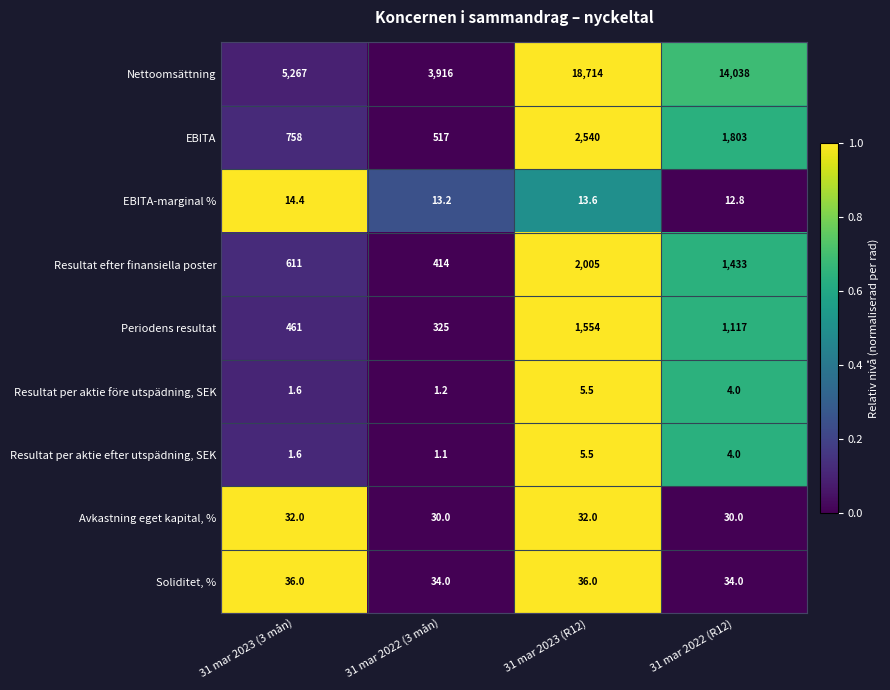

Which series has the widest spread of values?

Nettoomsättning